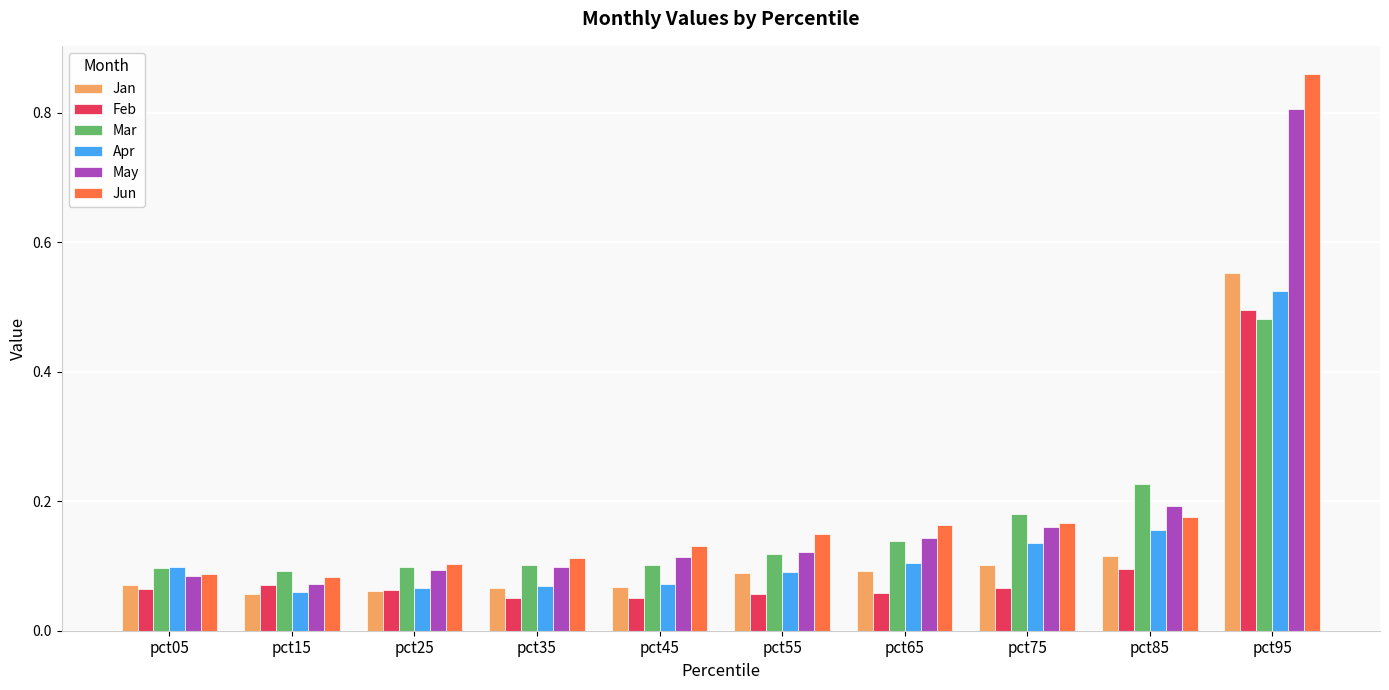

At how many categories does at least one series exceed 0?

10